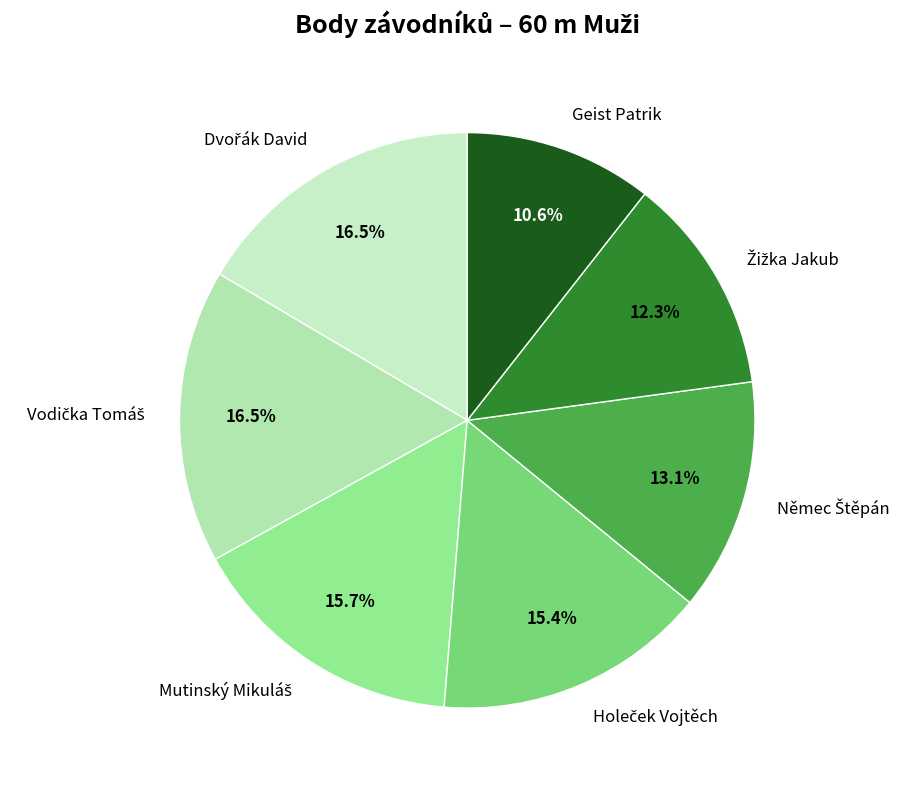

How many slices are in this pie chart?

7